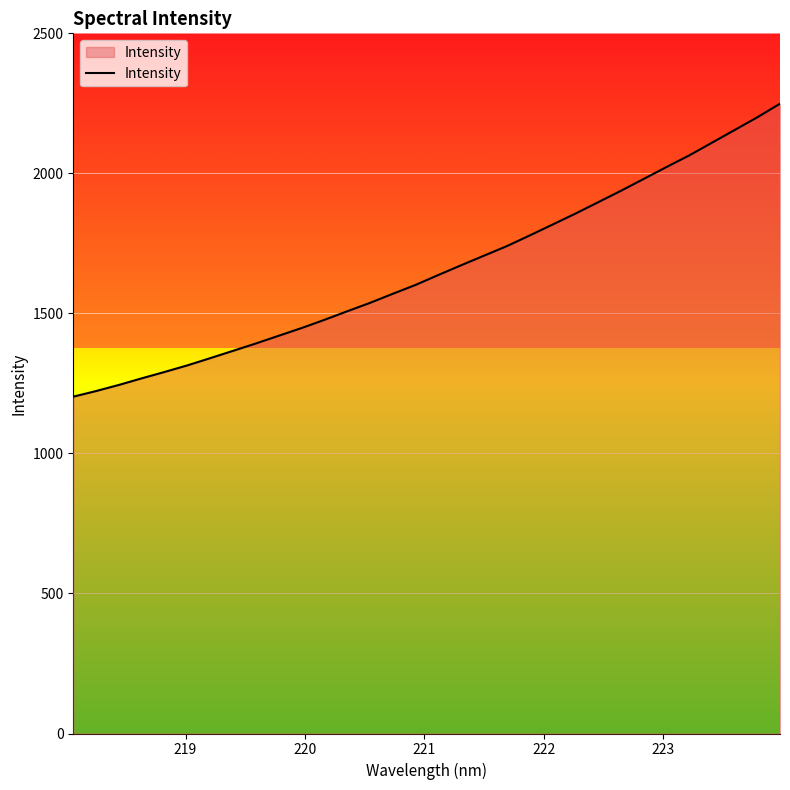

What is the minimum value shown in the chart?

1202.7